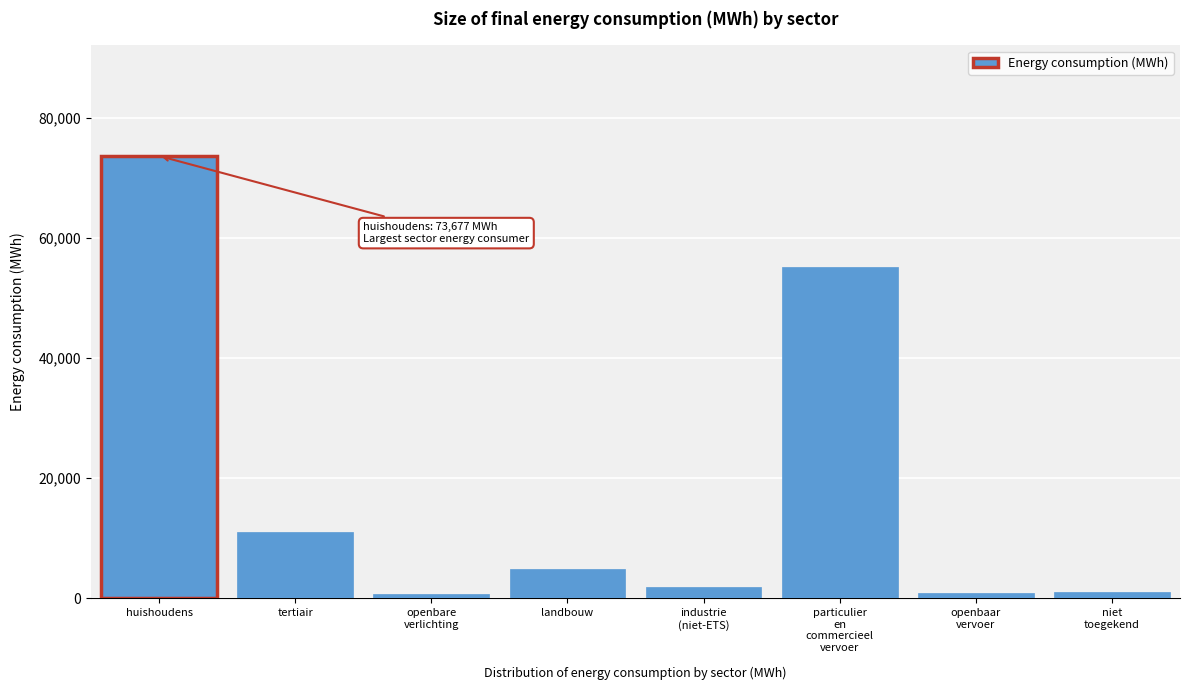

True or false: the data shows 43855.6 at huishoudens.

False